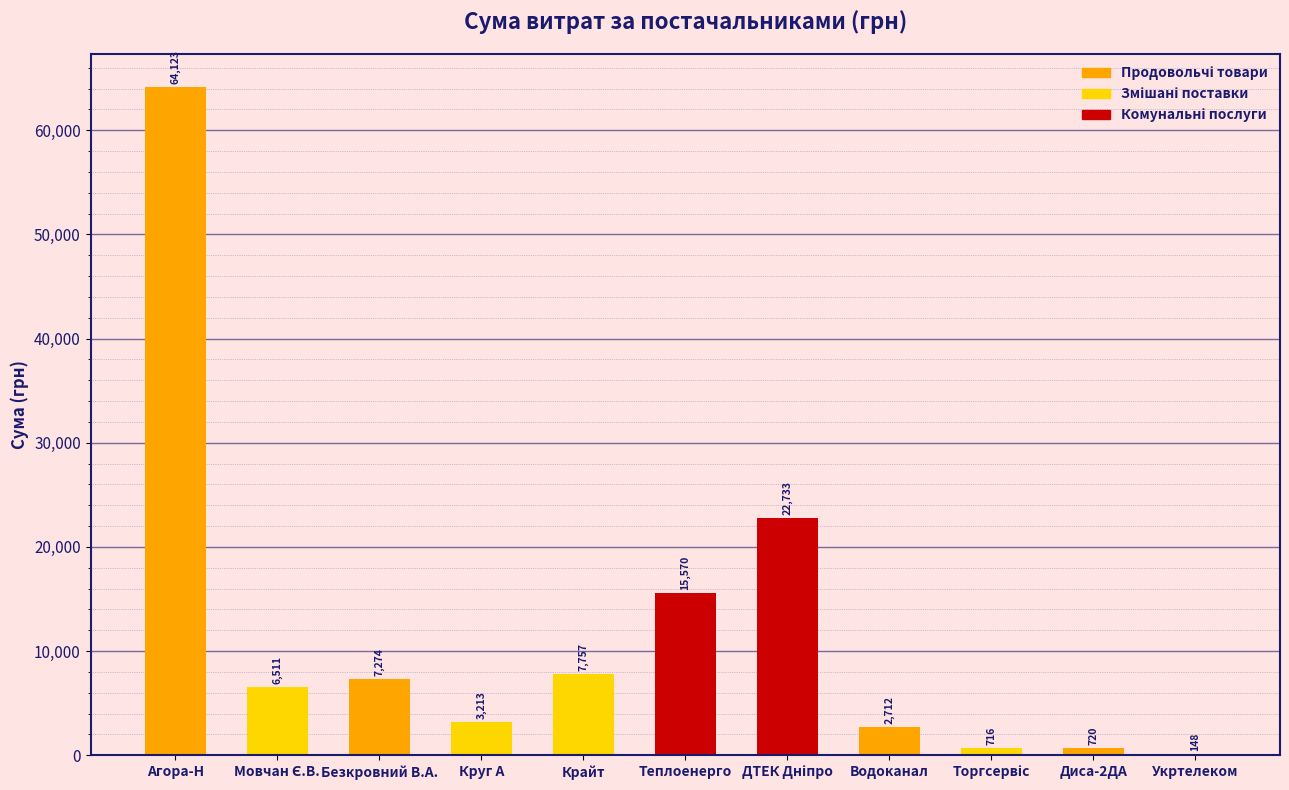

At which category does the chart reach its peak across all series?

Агора-Н